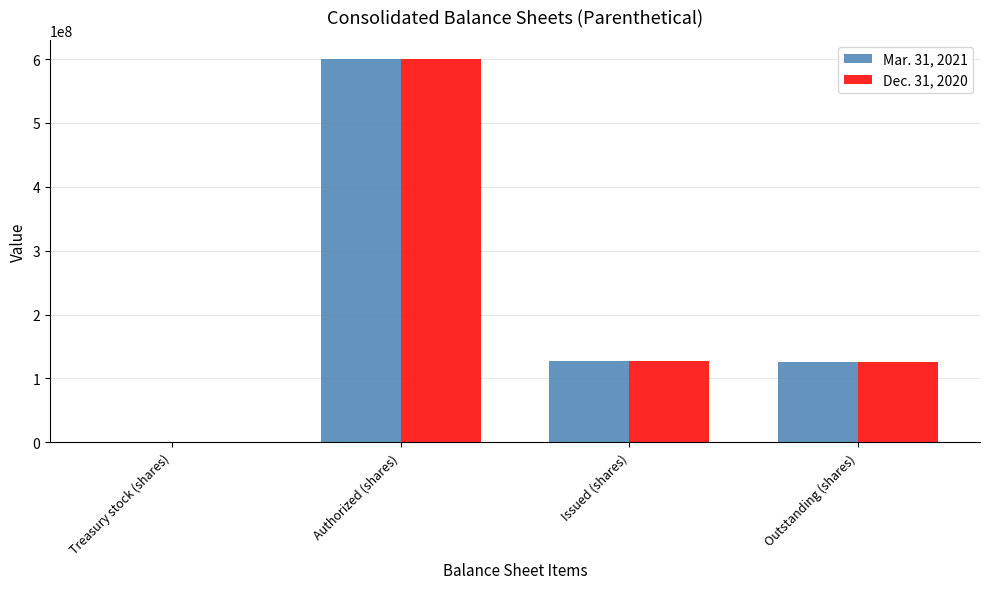

The value of Dec. 31, 2020 at Issued (shares) is 202179606. True or false?

False